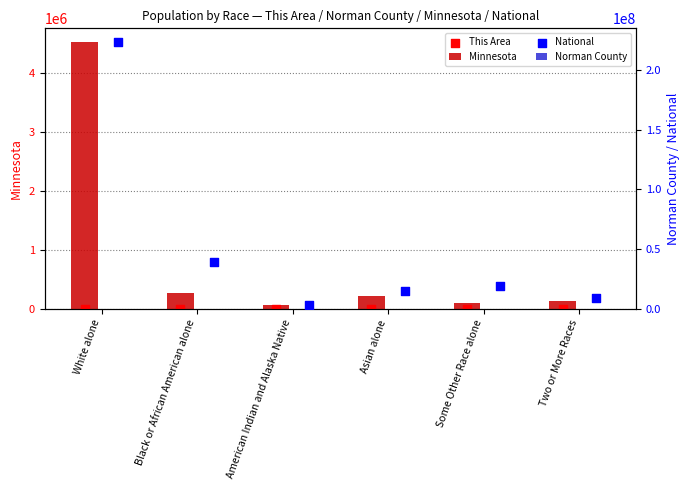

Which series has the largest Y range (max minus min)?

National